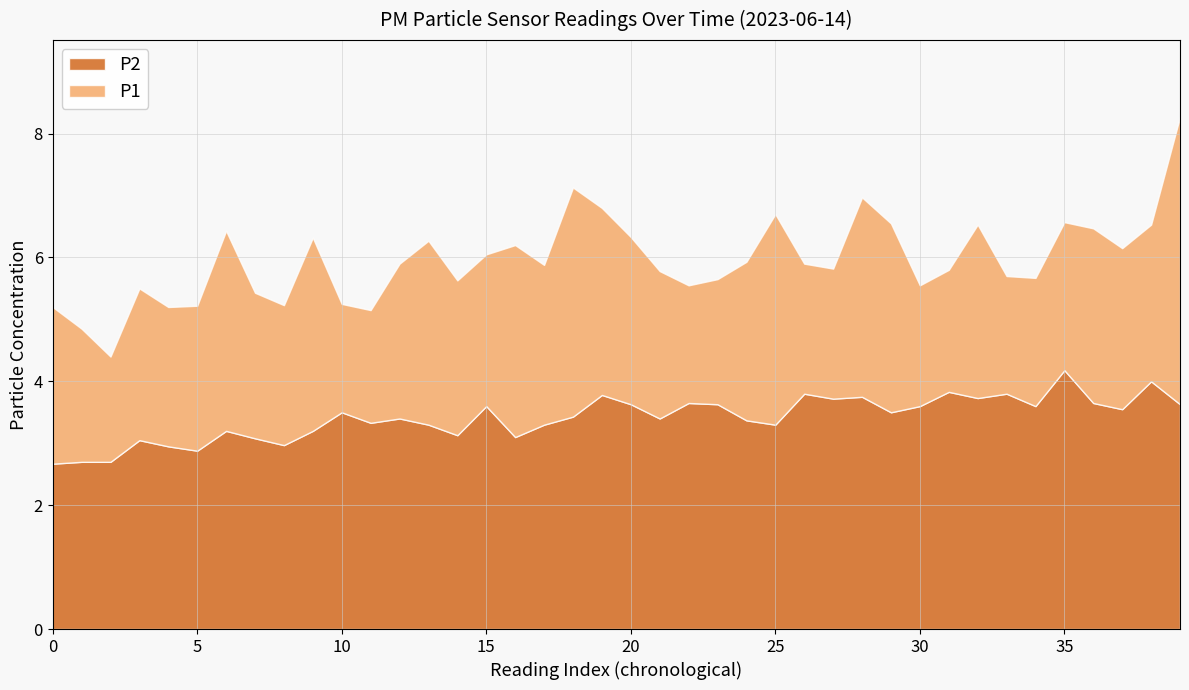

What is the minimum value for P2?

2.7